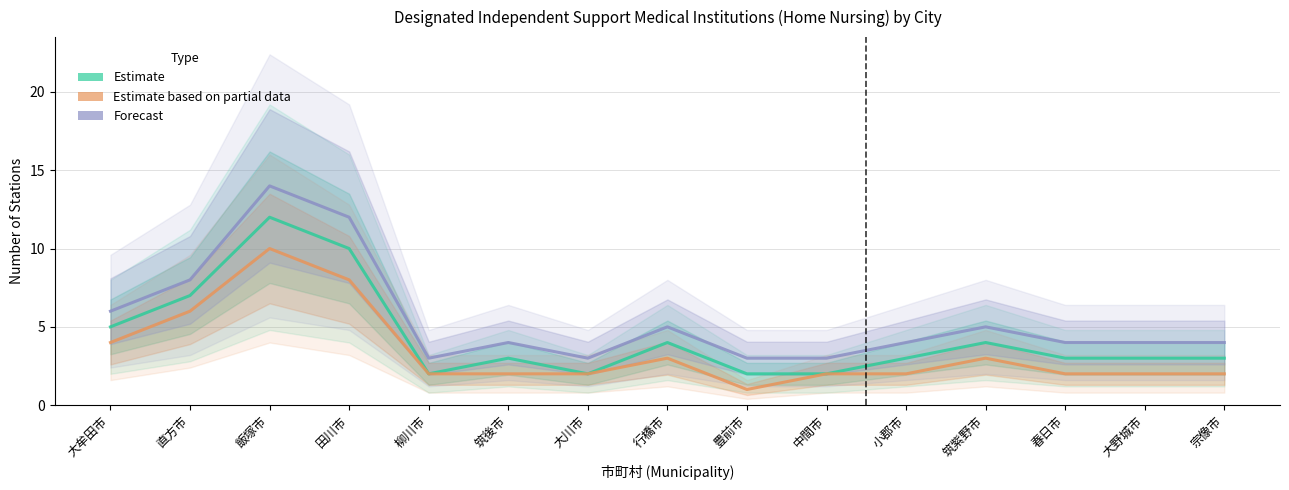

Which series changed the most between 直方市 and 筑紫野市?

Estimate